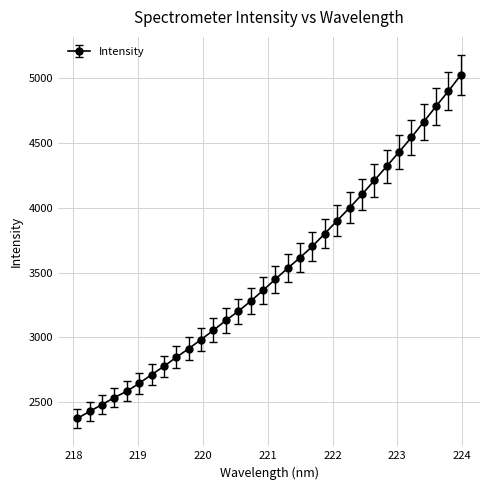

What is the smallest value displayed?

2372.9